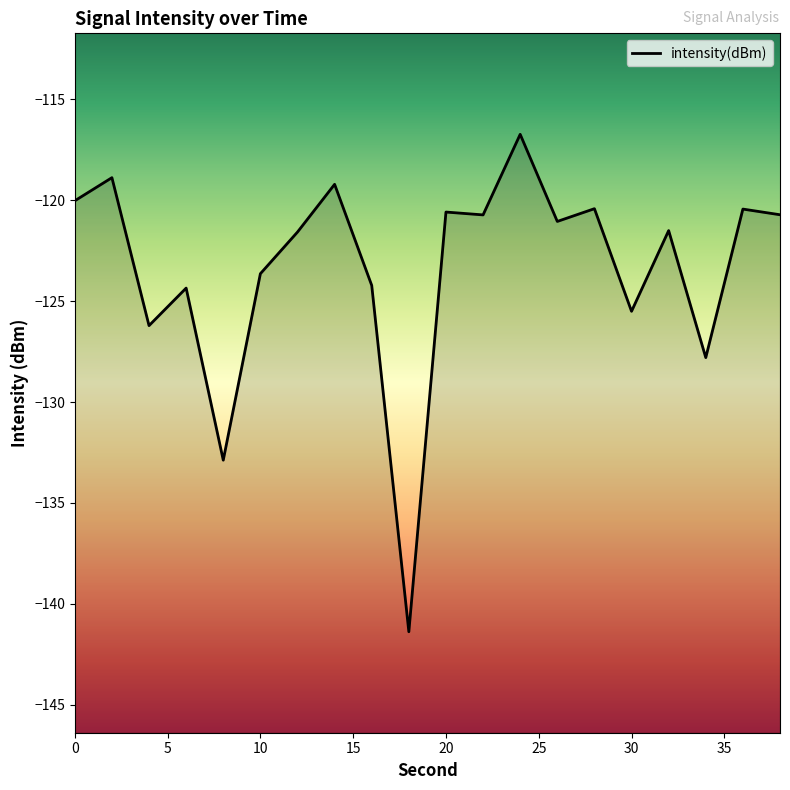

Is it true that the value at 30 is -76.0?

False